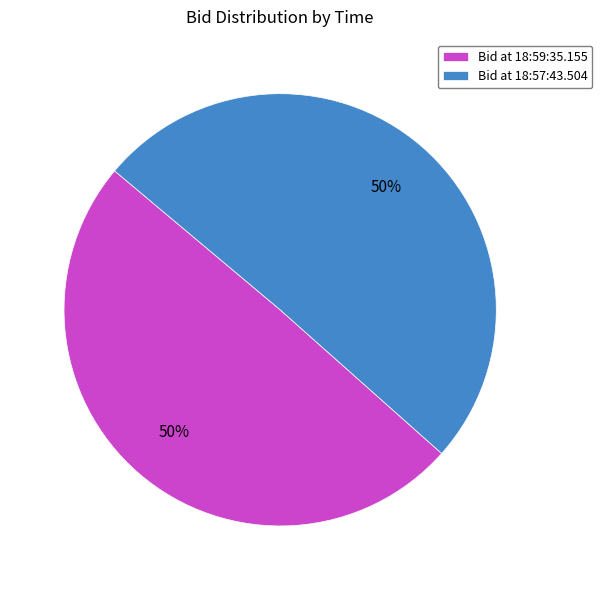

The Bid at 18:59:35.155 slice represents 42% of the pie. True or false?

False